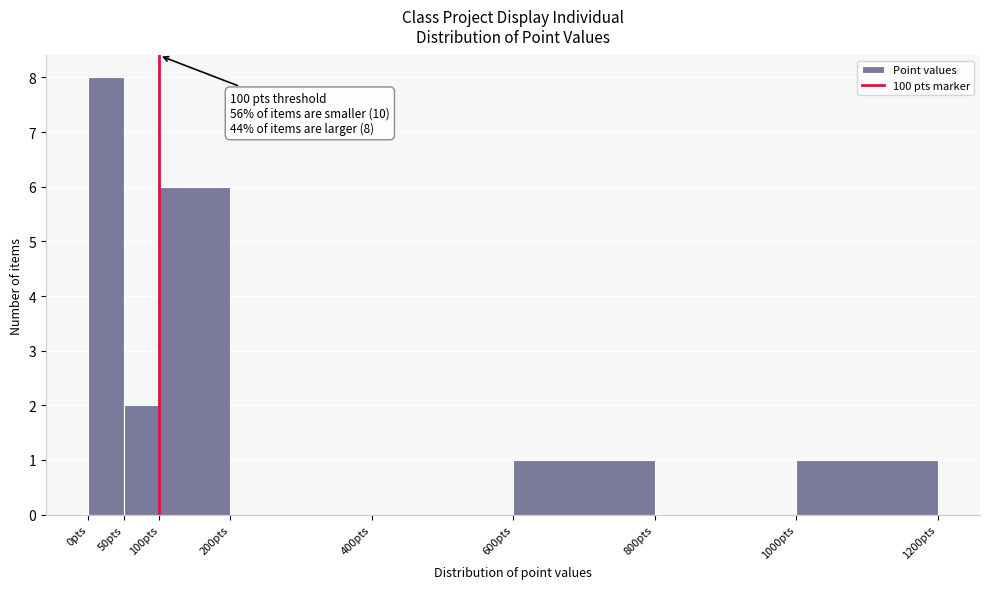

Which range on the x-axis has the tallest bar?

0 to 50